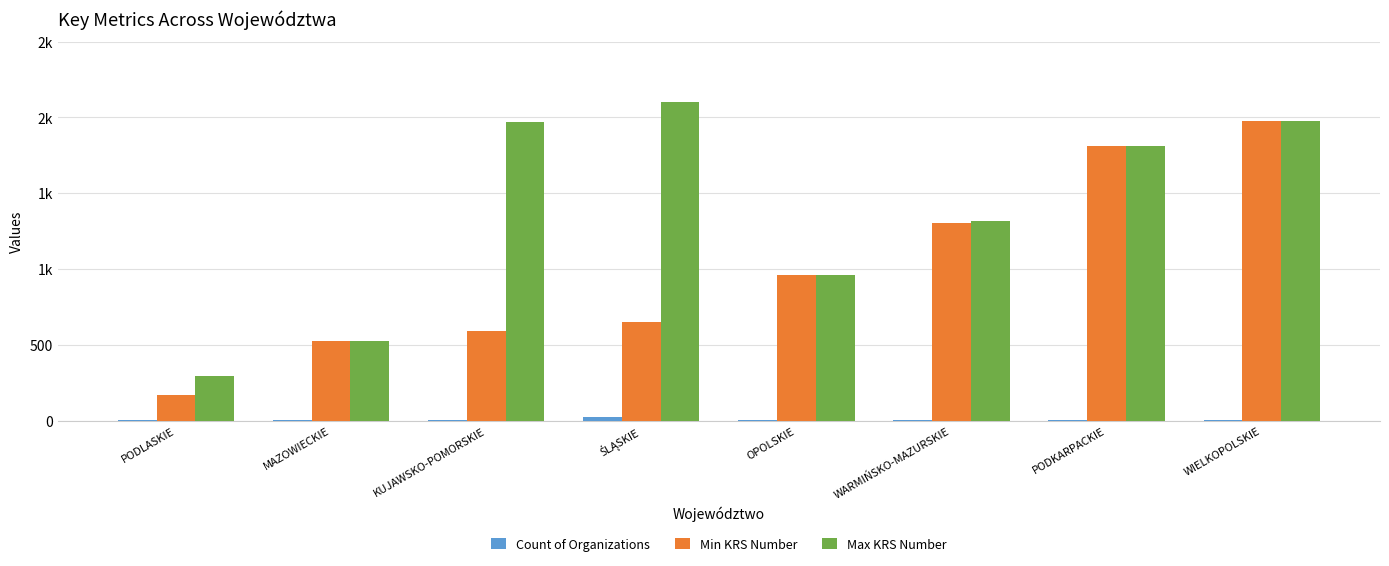

What is the average value of the Max KRS Number series?

1369